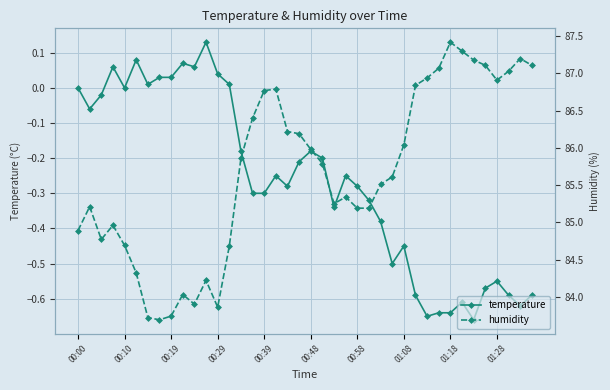

How many interior local peaks does the humidity series have?

8